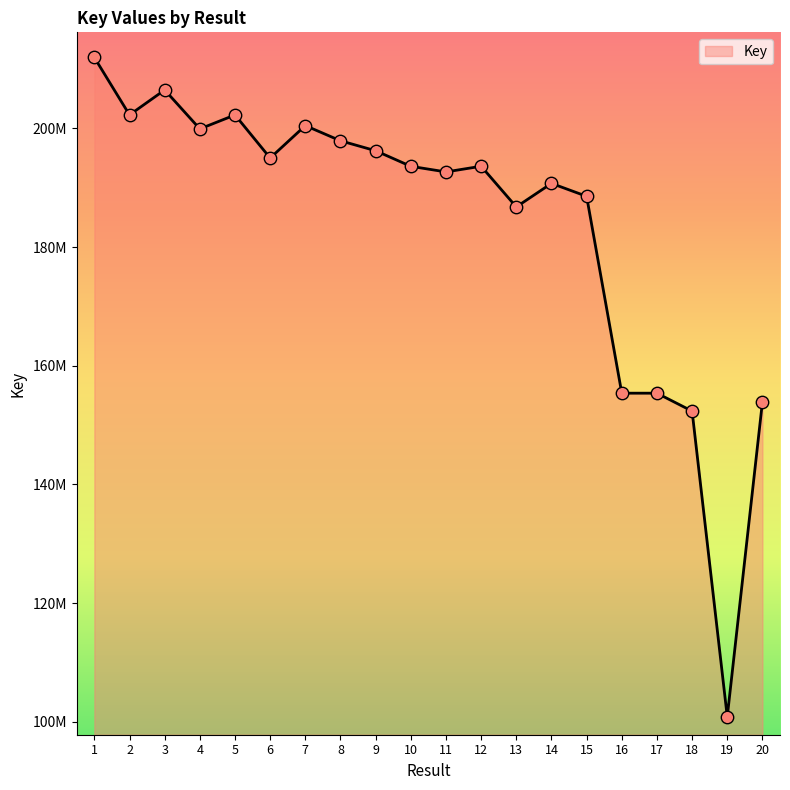

Which has a higher value, 17 or 13?

13